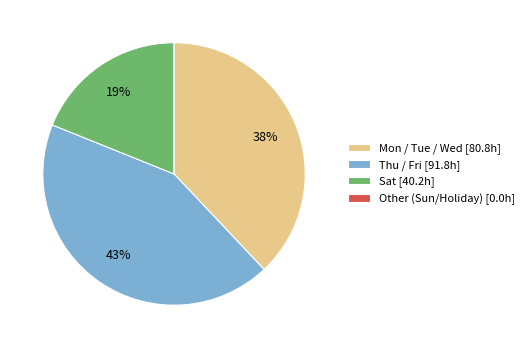

True or false: Sat [40.2h] accounts for 26% of the total.

False